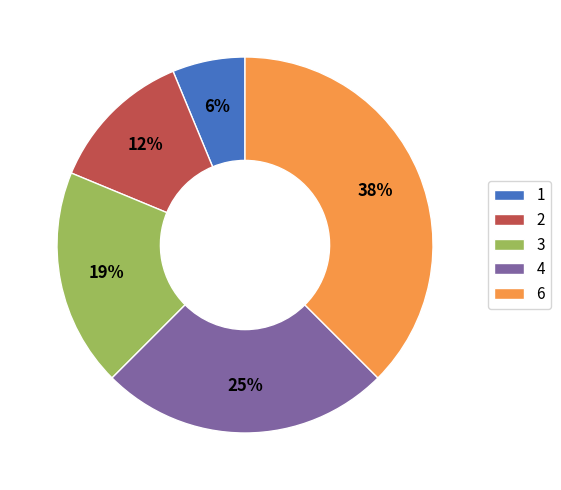

To the nearest percent, what is the combined percentage of 3 and 4?

44%